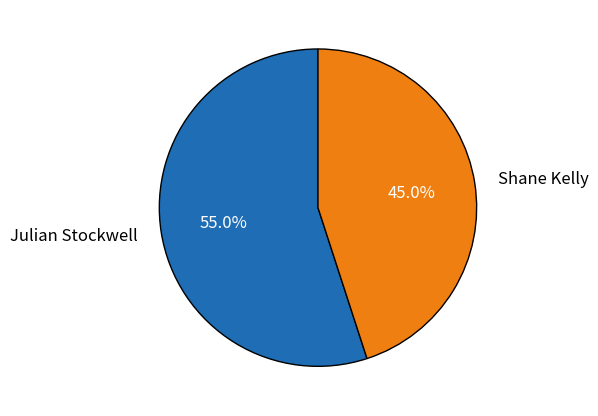

Do Shane Kelly and Julian Stockwell together represent more than half of the pie?

Yes